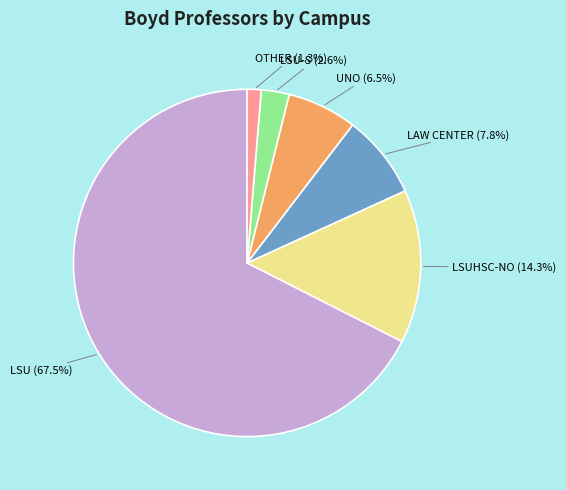

What is the smallest slice in the pie chart?

OTHER